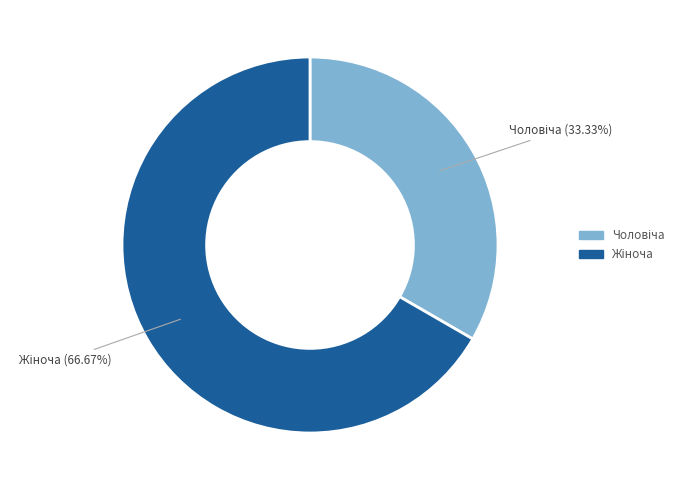

Does any single category account for the majority?

Yes